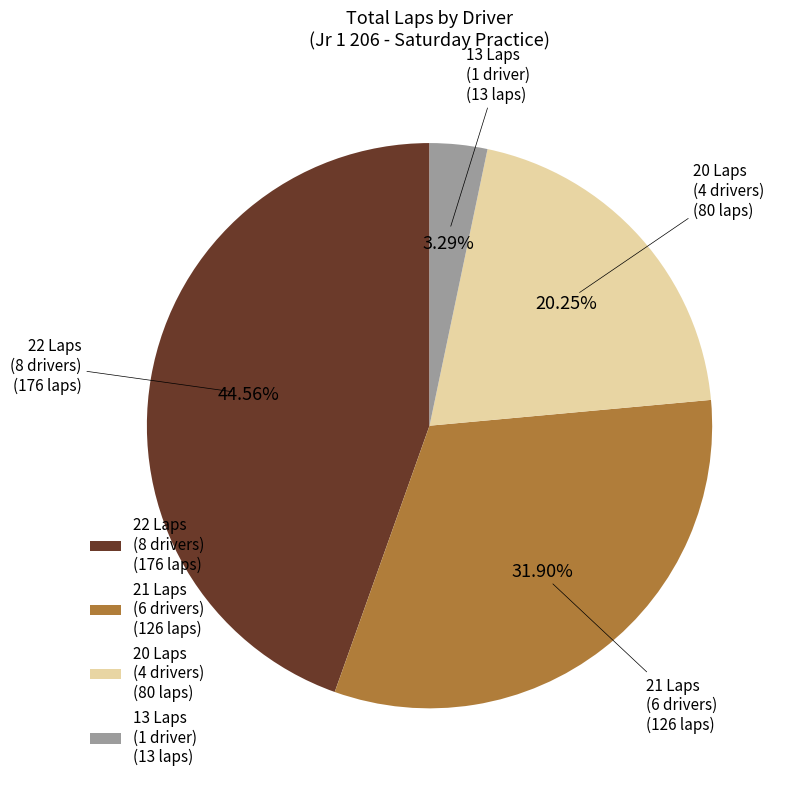

How many slices are in this pie chart?

4